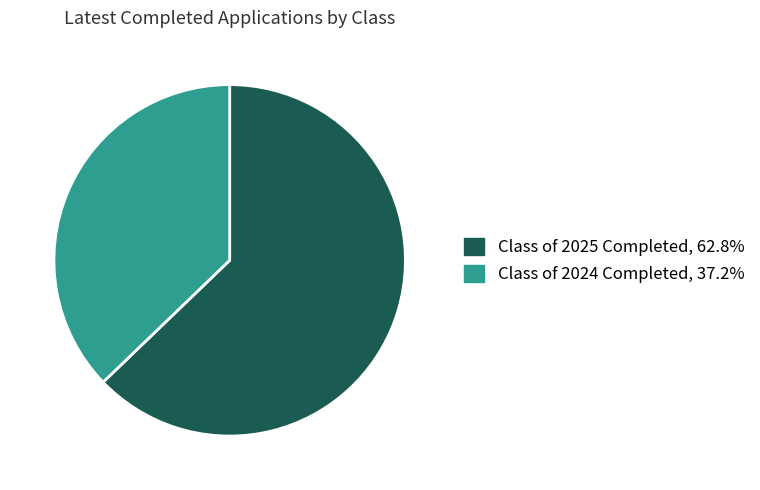

Which slice is the largest?

Class of 2025 Completed